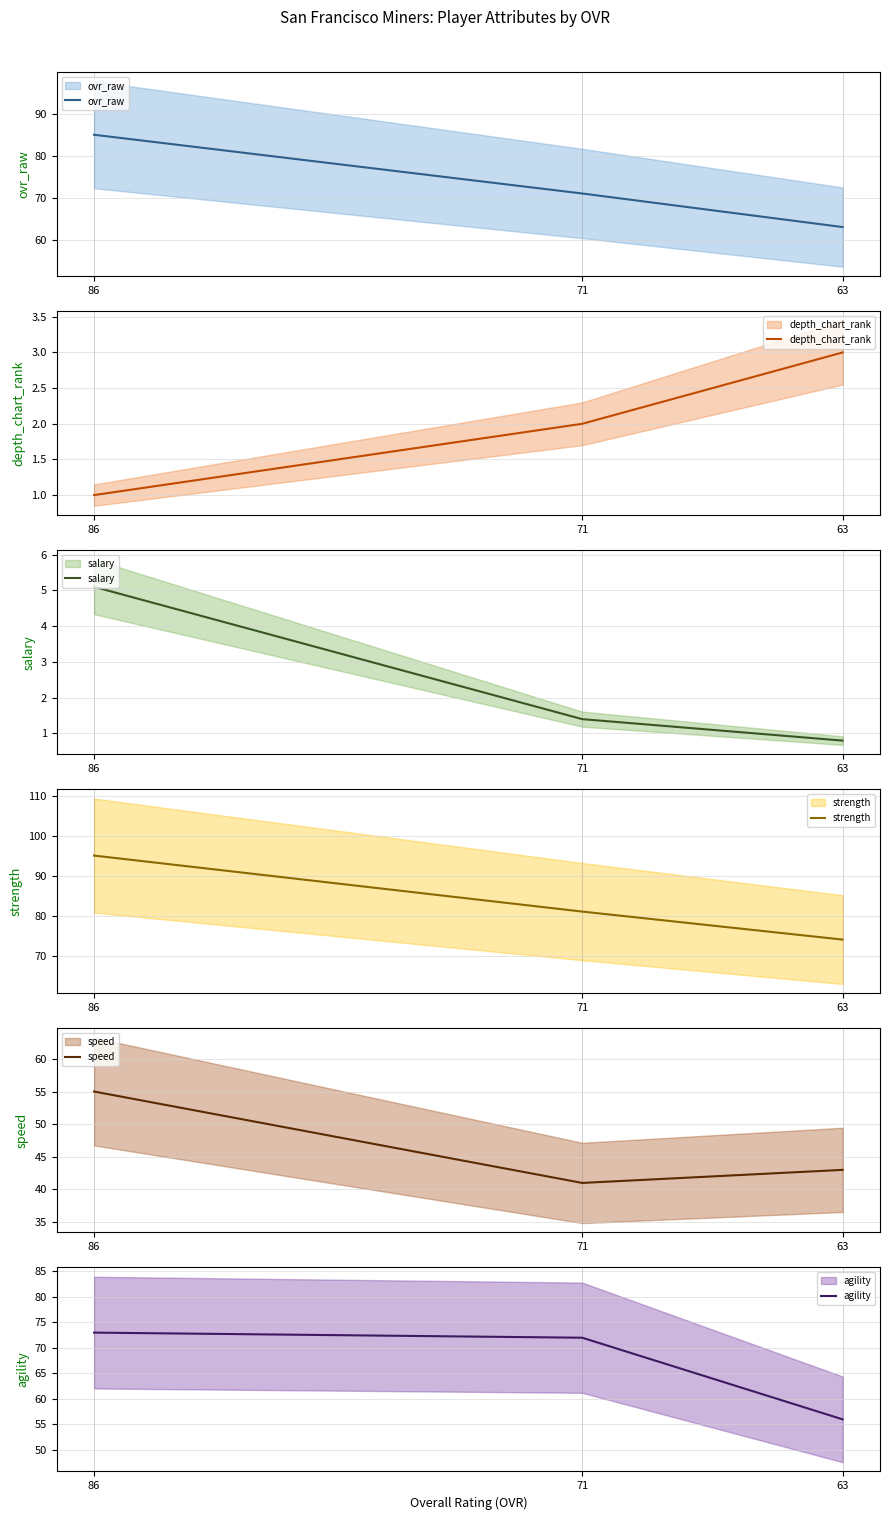

Which category has the lowest value in the depth_chart_rank series?

86